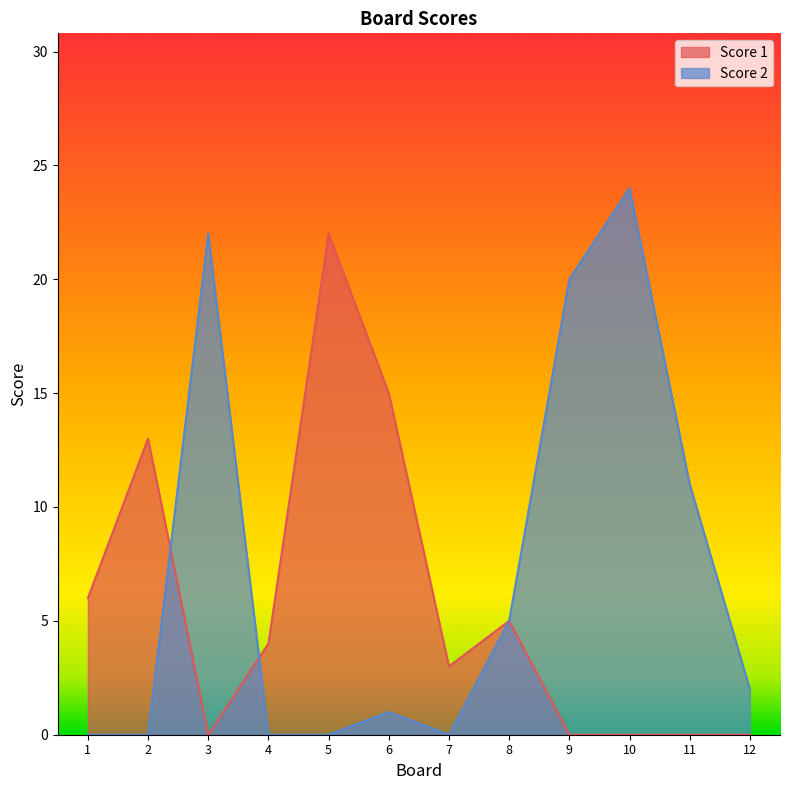

Which has a higher value, 12 or 9?

12